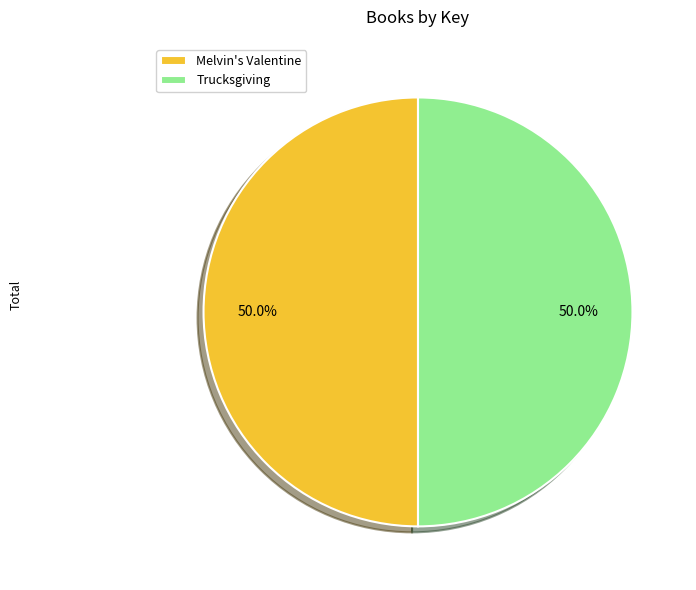

To the nearest percent, what is the average slice percentage?

50%